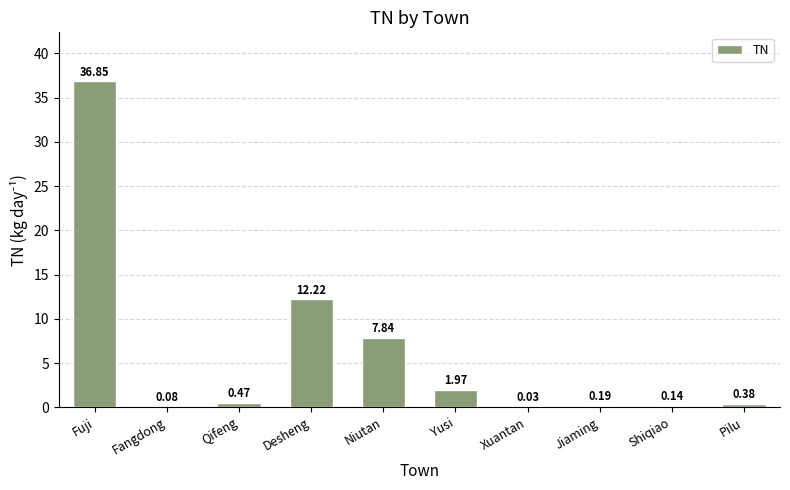

Which has a higher value, Xuantan or Yusi?

Yusi